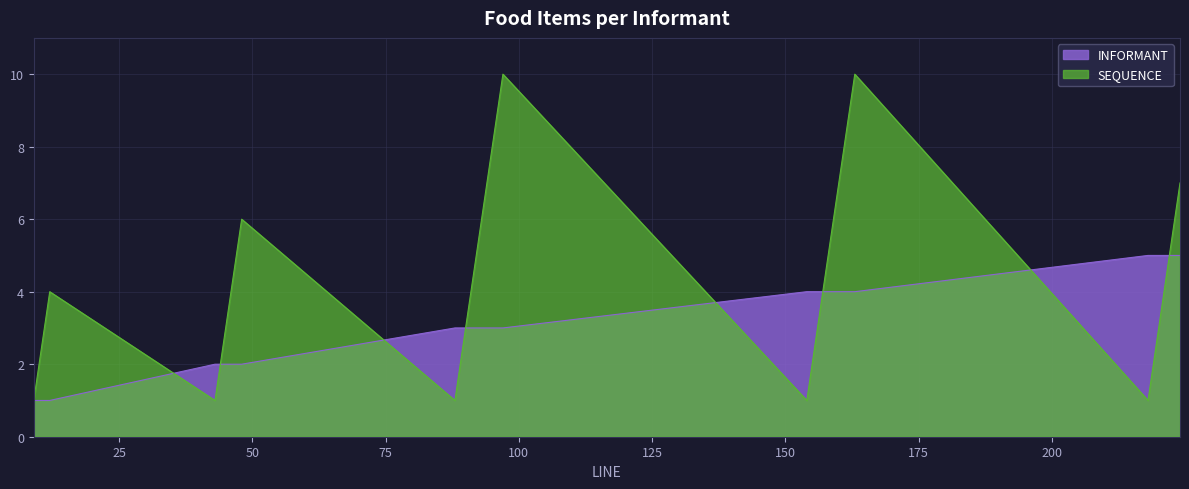

What is the sum of all INFORMANT values?

121